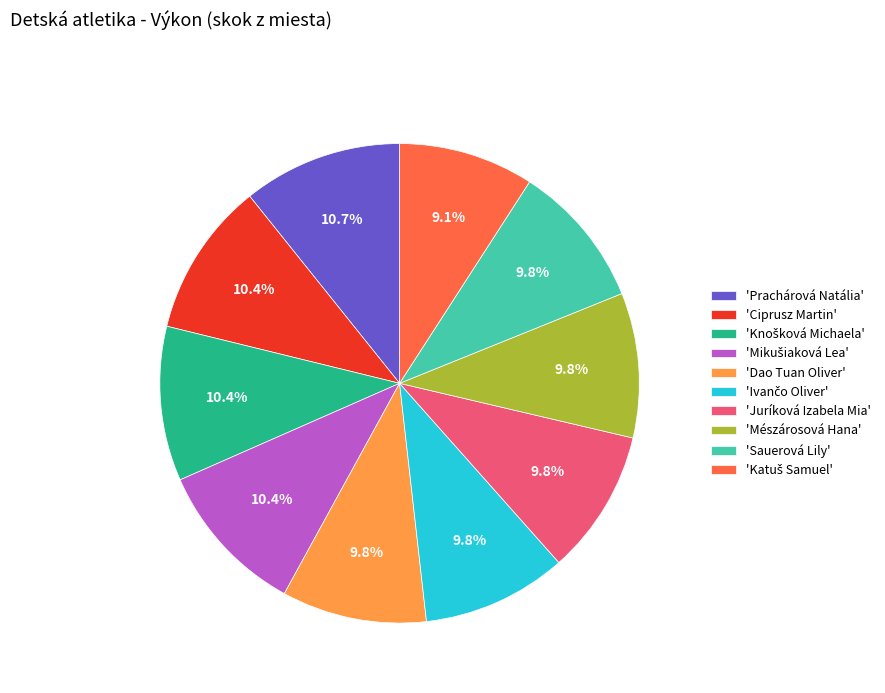

What is the ratio of the value at 'Mészárosová Hana' to the value at 'Ciprusz Martin'?

0.9